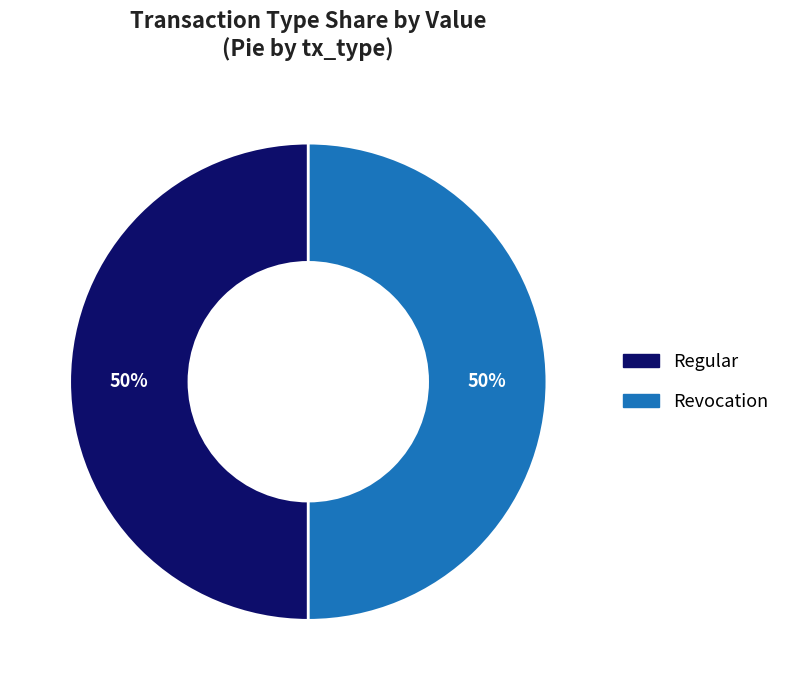

The Revocation slice represents 62% of the pie. True or false?

False